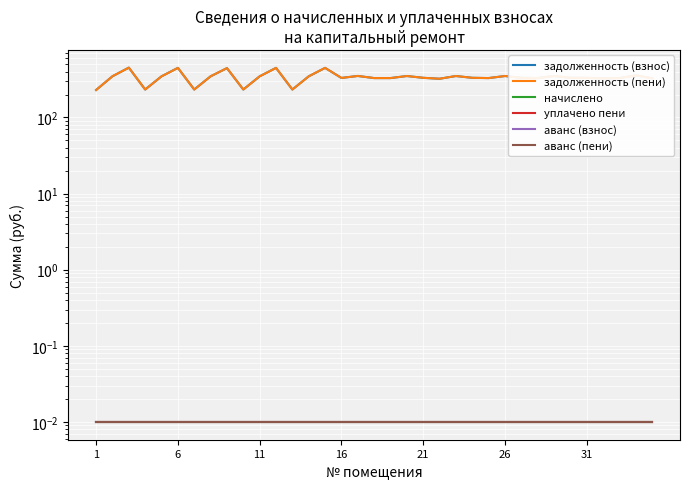

Reading right to left, transcribe all the data shown in this chart.

задолженность (взнос): 327.4	357.1	329.3	326.7	331.3	332.0	350.5	329.3	332.0	350.5	329.3	332.0	350.5	322.8	332.0	350.5	329.3	329.3	351.1	330.7	448.1	347.2	233.0	448.1	347.2	233.0	444.8	347.2	233.0	448.1	347.2	233.0	451.4	347.8	229.7
задолженность (пени): 327.4	357.1	329.3	326.7	331.3	332.0	350.5	329.3	332.0	350.5	329.3	332.0	350.5	322.8	332.0	350.5	329.3	329.3	351.1	330.7	448.1	347.2	233.0	448.1	347.2	233.0	444.8	347.2	233.0	448.1	347.2	233.0	451.4	347.8	229.7
начислено: 0.0	0.0	0.0	0.0	0.0	0.0	0.0	0.0	0.0	0.0	0.0	0.0	0.0	0.0	0.0	0.0	0.0	0.0	0.0	0.0	0.0	0.0	0.0	0.0	0.0	0.0	0.0	0.0	0.0	0.0	0.0	0.0	0.0	0.0	0.0
уплачено пени: 0.0	0.0	0.0	0.0	0.0	0.0	0.0	0.0	0.0	0.0	0.0	0.0	0.0	0.0	0.0	0.0	0.0	0.0	0.0	0.0	0.0	0.0	0.0	0.0	0.0	0.0	0.0	0.0	0.0	0.0	0.0	0.0	0.0	0.0	0.0
аванс (взнос): 0.0	0.0	0.0	0.0	0.0	0.0	0.0	0.0	0.0	0.0	0.0	0.0	0.0	0.0	0.0	0.0	0.0	0.0	0.0	0.0	0.0	0.0	0.0	0.0	0.0	0.0	0.0	0.0	0.0	0.0	0.0	0.0	0.0	0.0	0.0
аванс (пени): 0.0	0.0	0.0	0.0	0.0	0.0	0.0	0.0	0.0	0.0	0.0	0.0	0.0	0.0	0.0	0.0	0.0	0.0	0.0	0.0	0.0	0.0	0.0	0.0	0.0	0.0	0.0	0.0	0.0	0.0	0.0	0.0	0.0	0.0	0.0